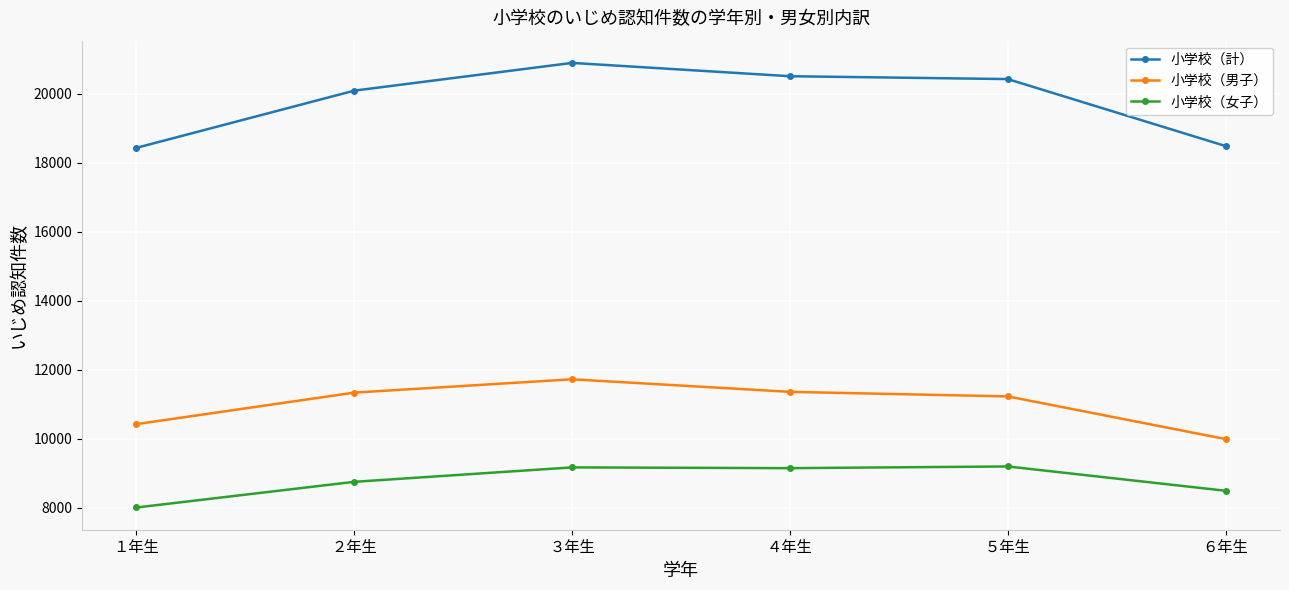

What is the value of the 小学校（女子） point at the 4th from the left?

9146